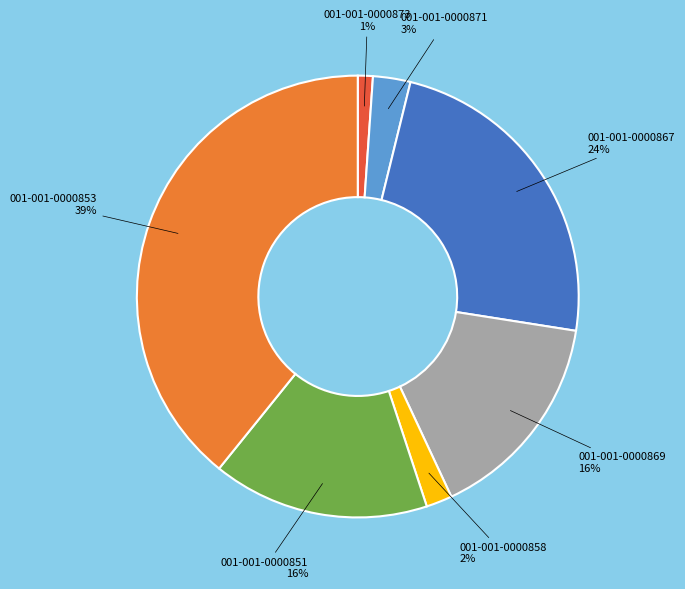

To the nearest percent, what is the difference between the largest and smallest slice percentages?

38%